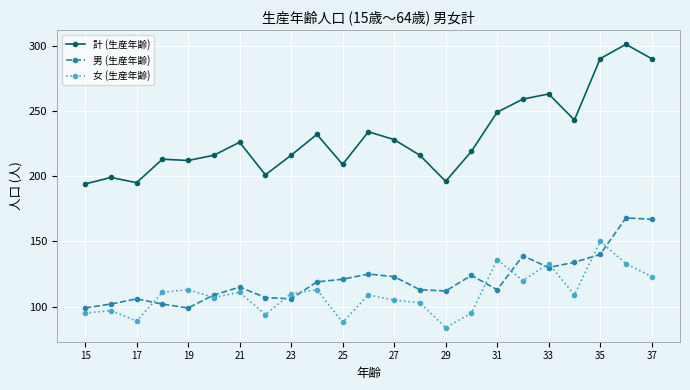

True or false: 計 (生産年齢) and 女 (生産年齢) cross at least once.

False